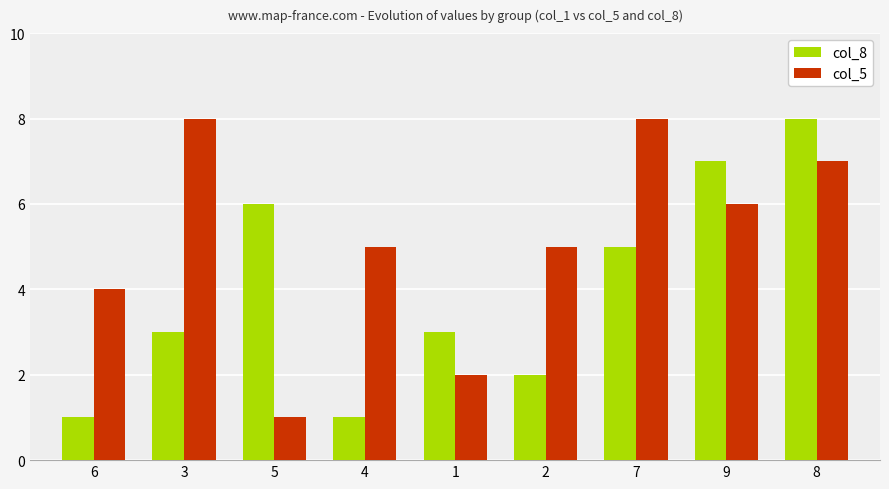

True or false: col_5 has a value of 3 at 3.

False